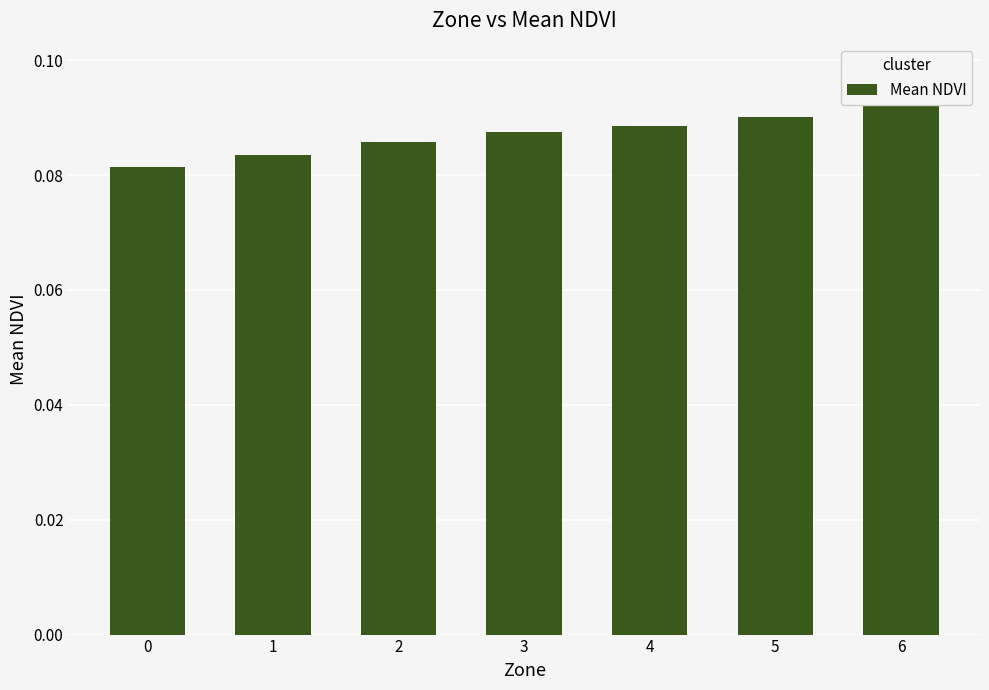

What is the average value?

0.1